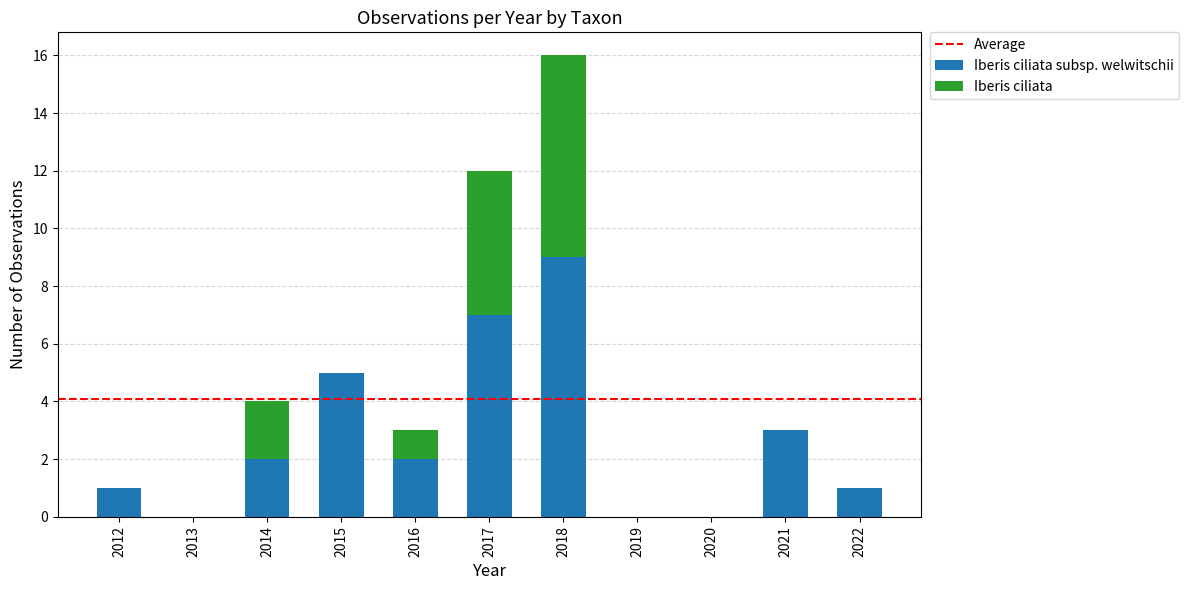

At which category is the sum across all series the highest?

2018